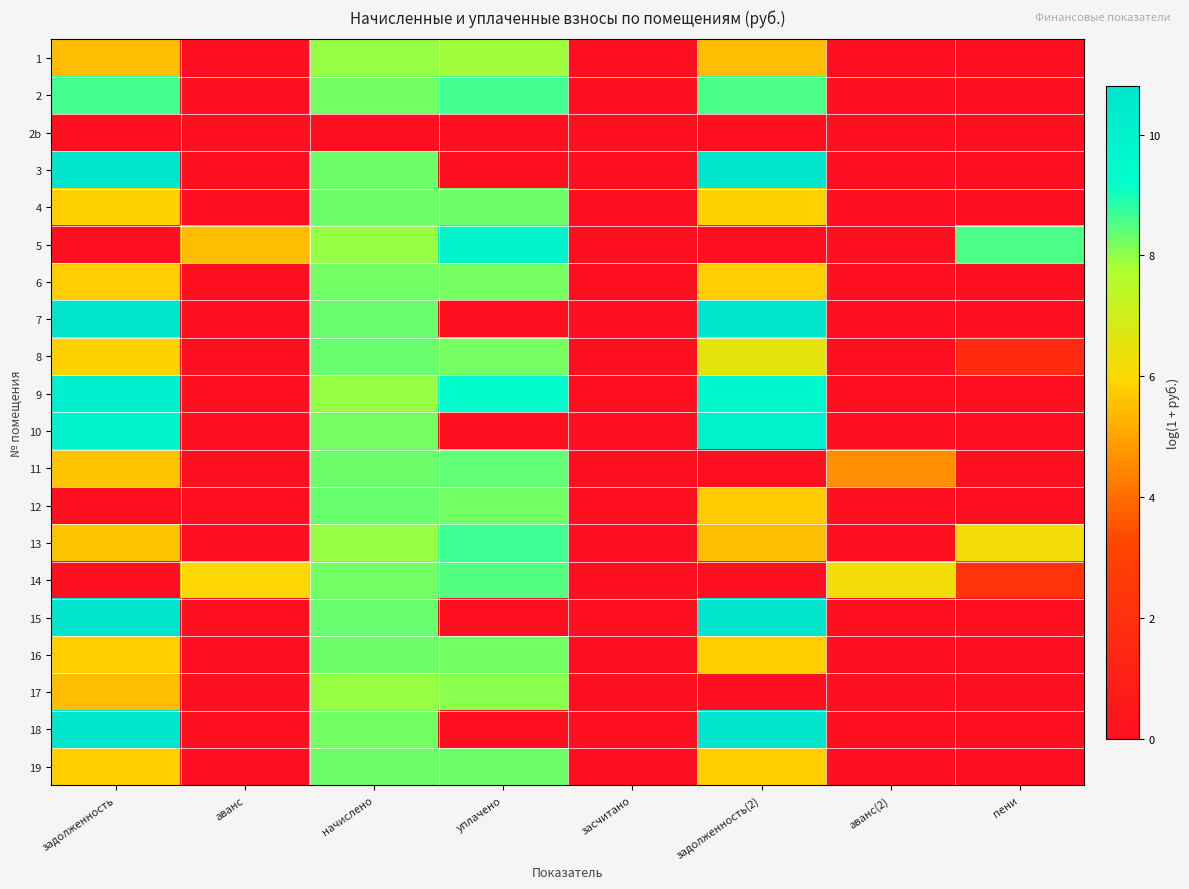

At уплачено, list the series in order from smallest to largest.

2b, 3, 7, 10, 15, 18, 1, 17, 8, 6, 12, 16, 19, 4, 11, 14, 2, 13, 9, 5